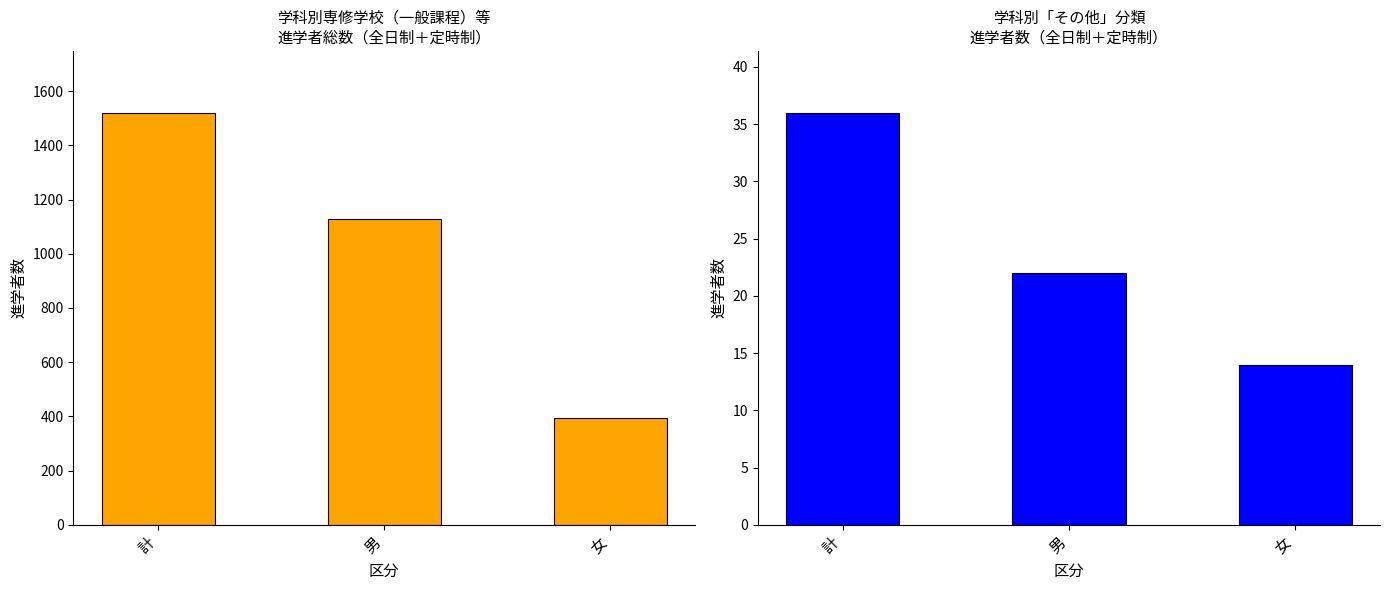

Rank the series at 女 from lowest to highest value.

その他, 総数